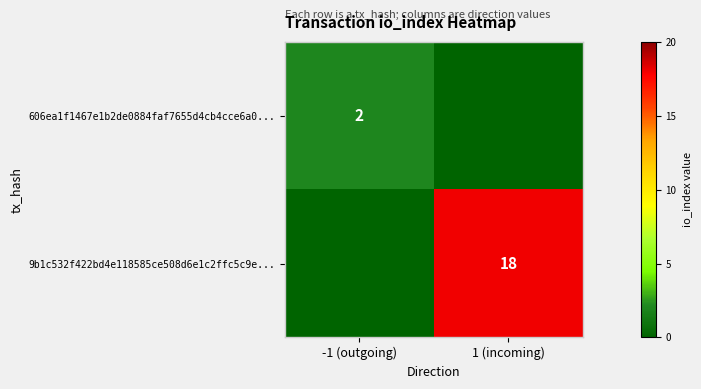

Is it true that 606ea1f1467e1b2de0884faf7655d4cb4cce6a0... equals 3 at -1 (outgoing)?

False